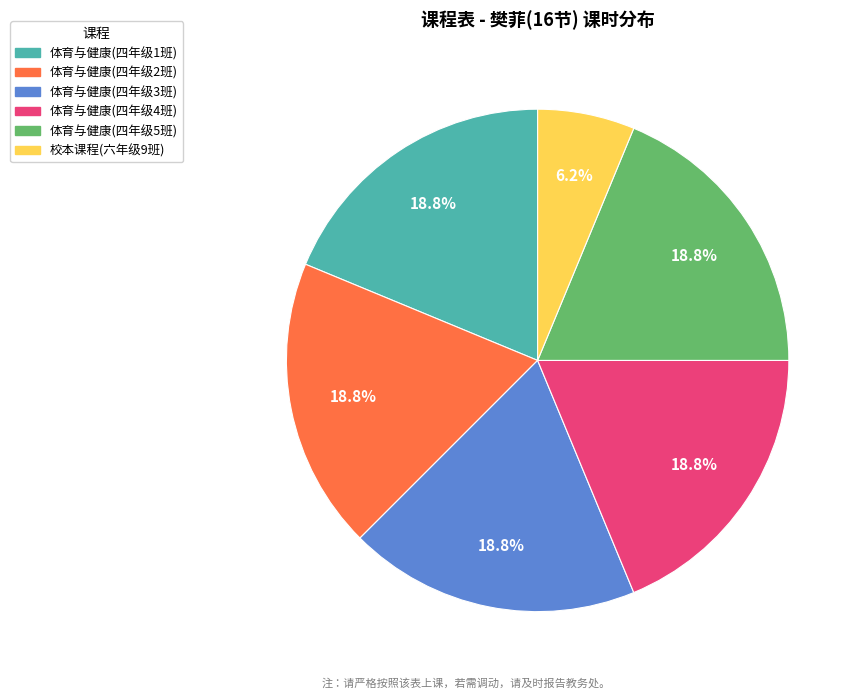

What percentage do 校本课程(六年级9班) and 体育与健康(四年级1班) together represent?

25.0%